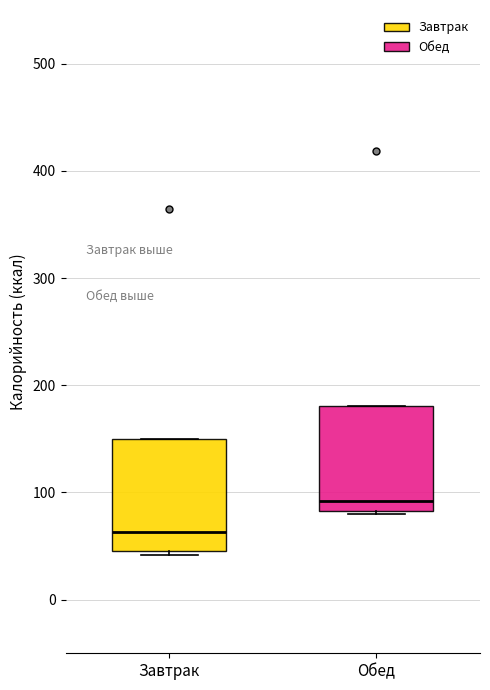

Which box's median line is the highest?

Обед